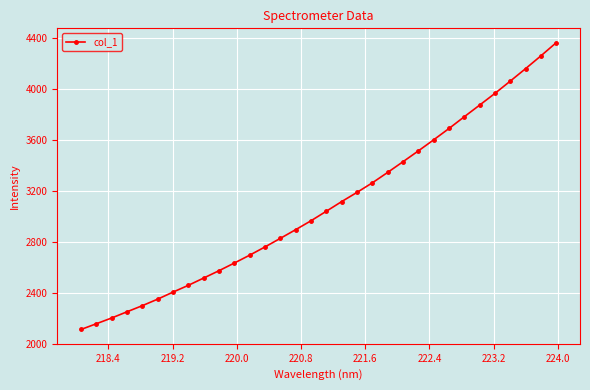

True or false: there are more than 2 points higher than both neighbors.

False